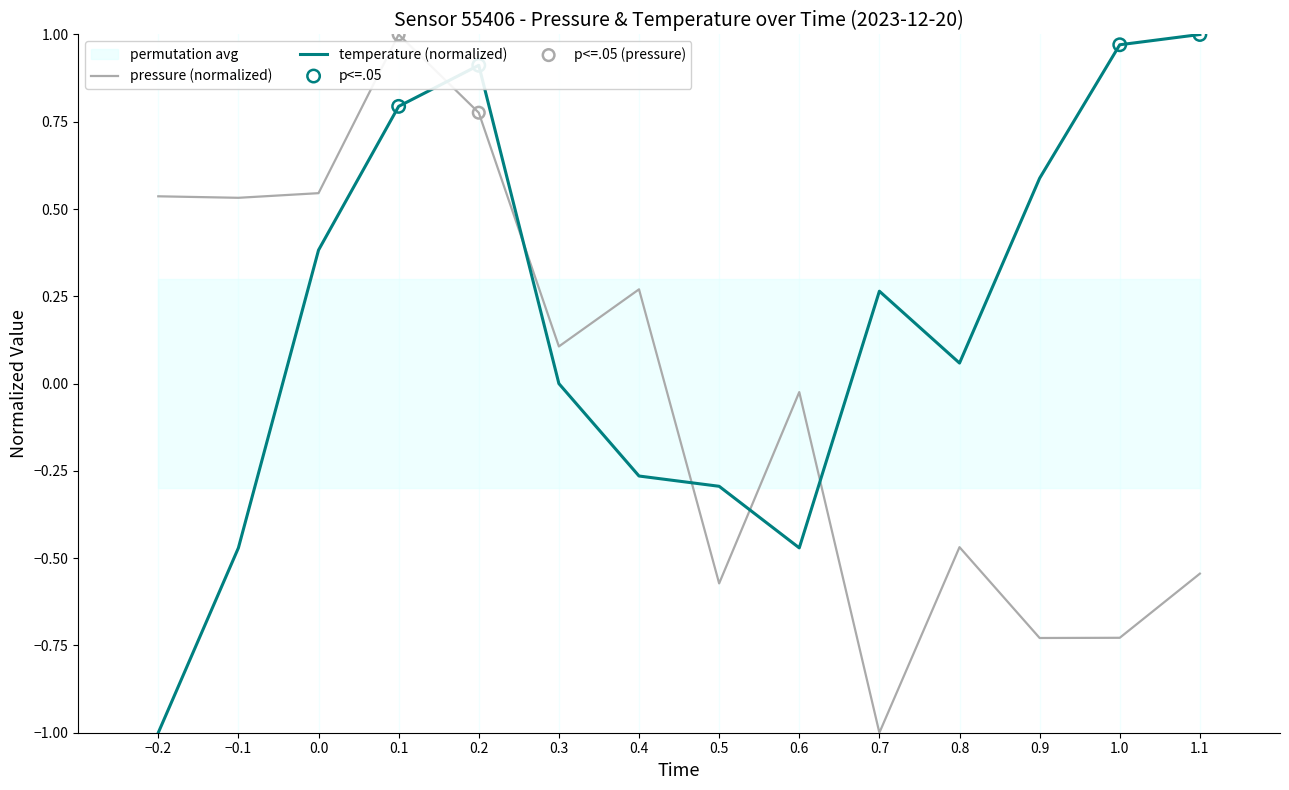

Is the value of temperature (normalized) at 1.1 greater than the value of pressure (normalized) at 0.7?

Yes